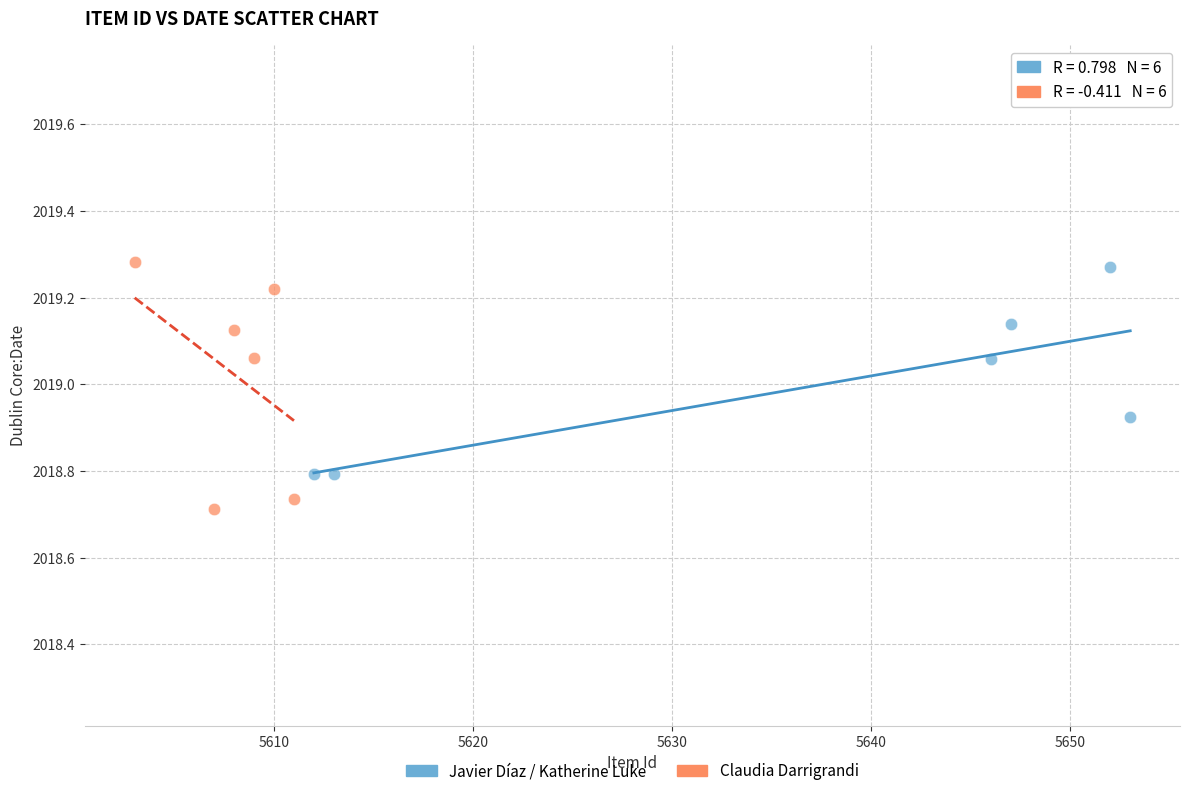

Which series contains the lowest Y value?

Claudia Darrigrandi